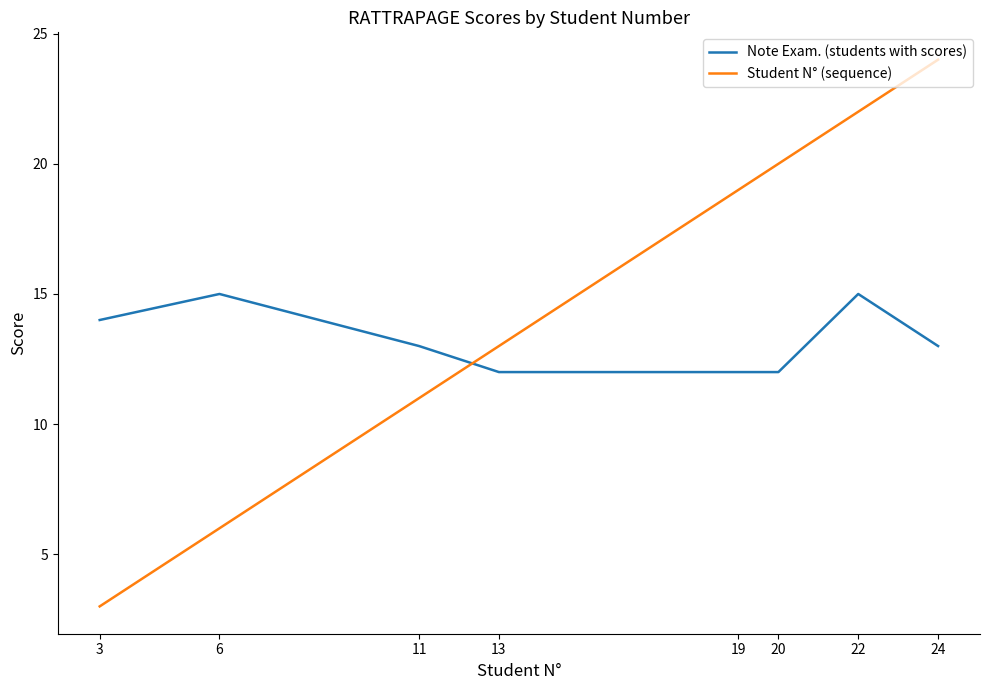

Is the value of Student N° (sequence) at 24 greater than the value of Note Exam. (students with scores) at 22?

Yes